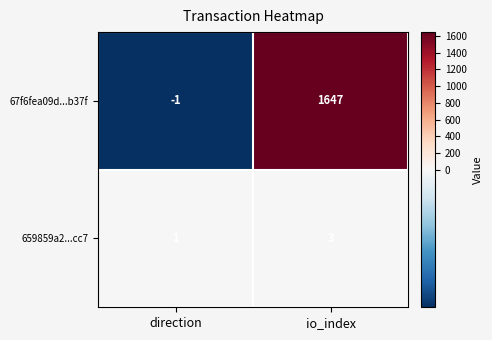

Where is 659859a2...cc7 nearest to the value 2?

direction